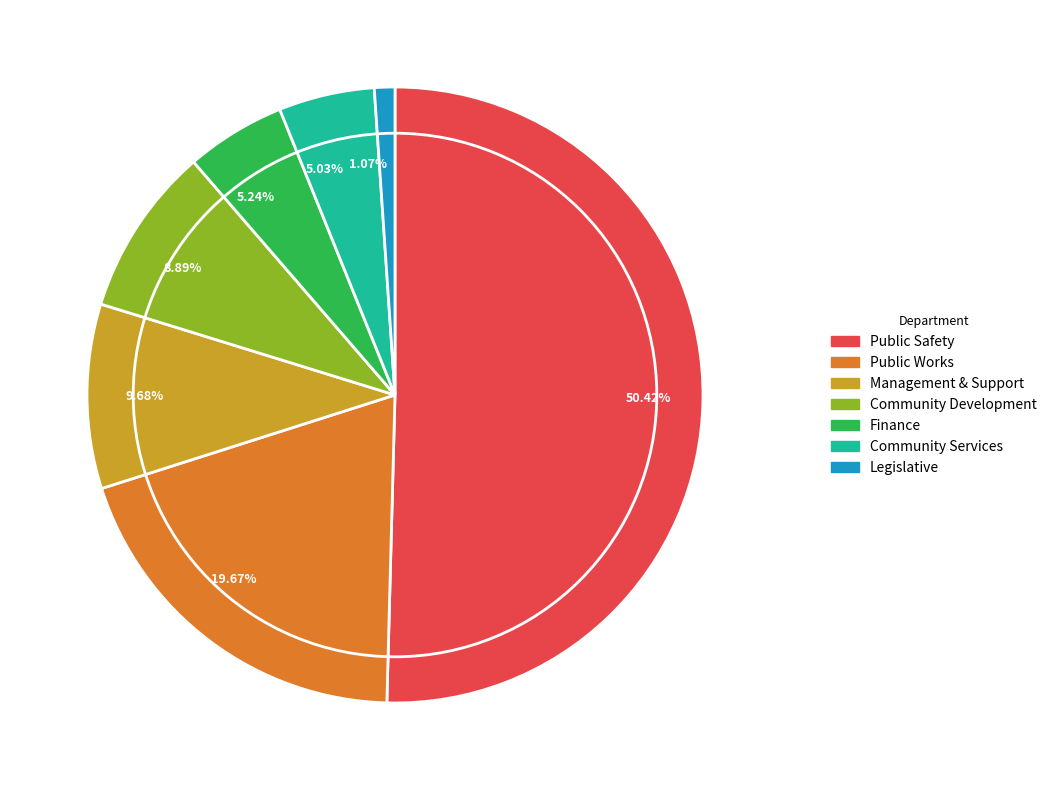

Is the sum of 9.68% and 8.89% greater than half?

No